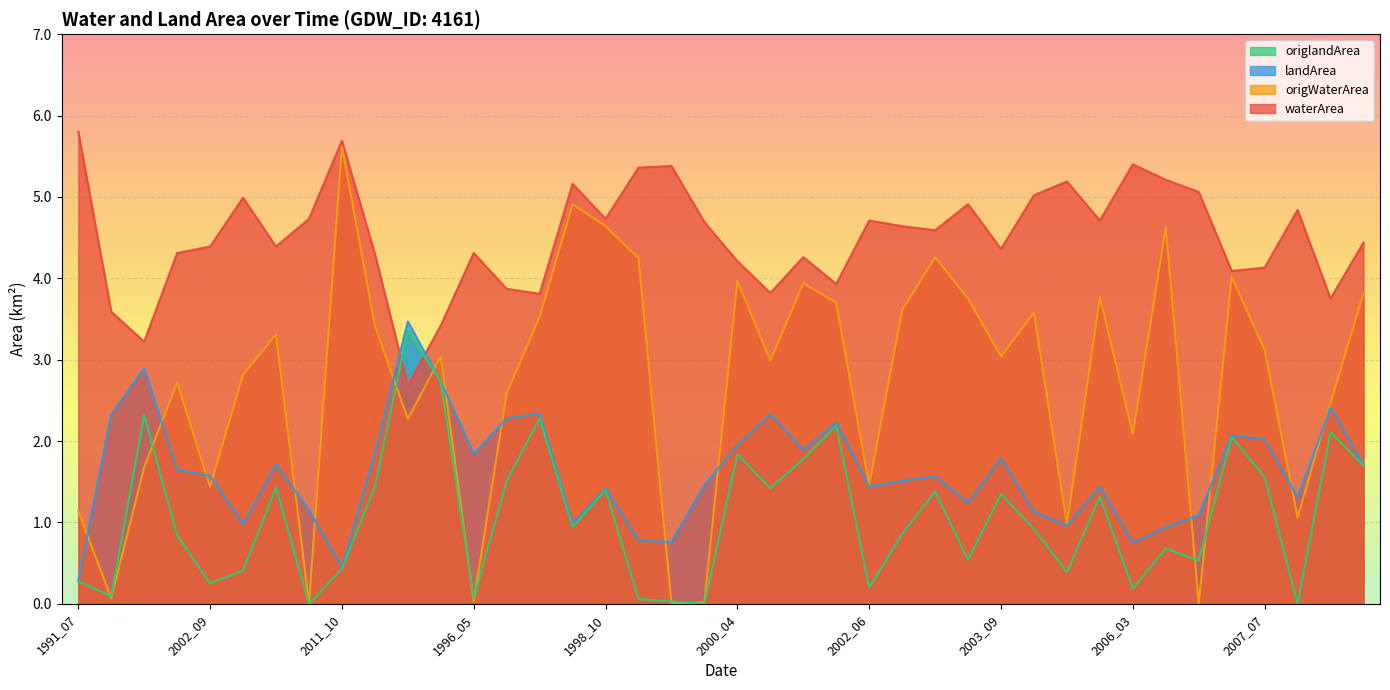

How many lines are shown in the chart?

4